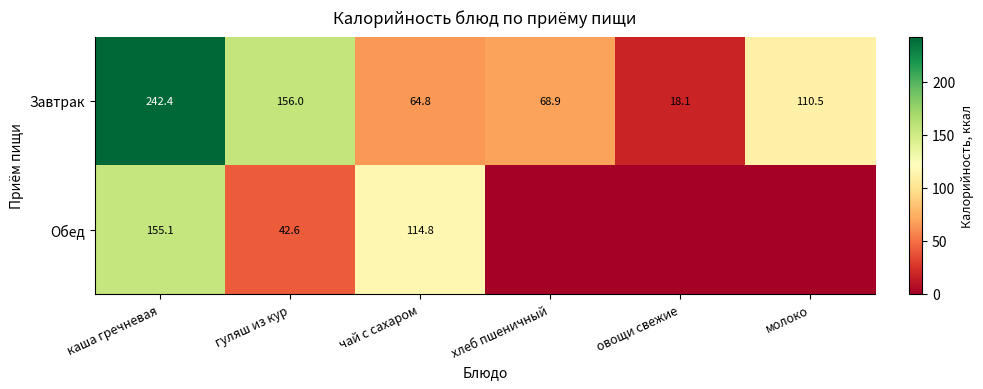

What is the difference between the highest and lowest values at гуляш из кур?

113.4